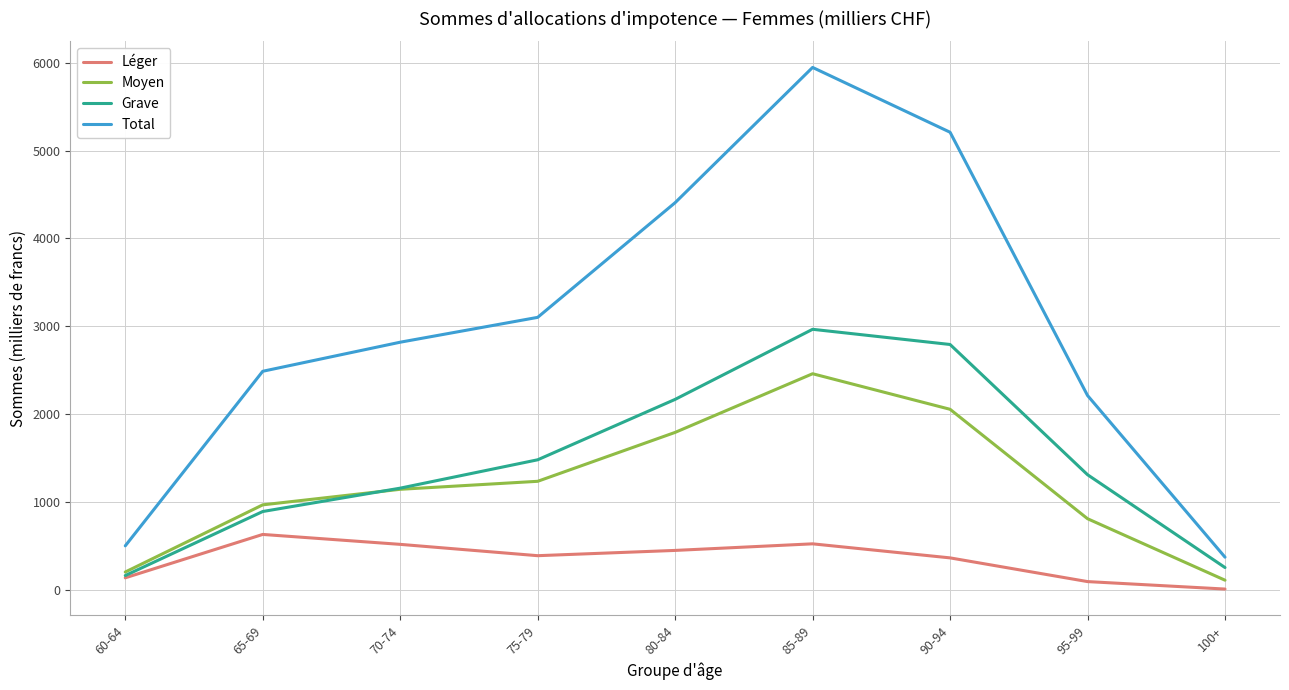

Does the chart have visible grid lines?

Yes